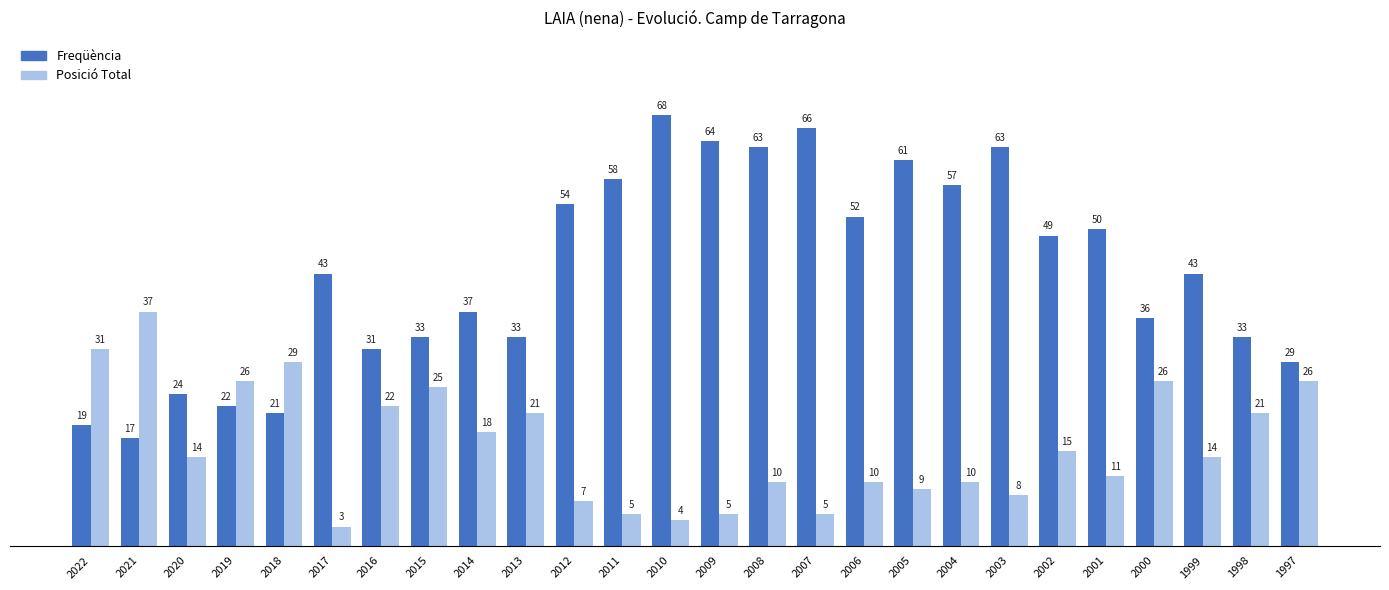

Reading right to left, extract all data points from this chart.

Freqüència: 1997=29	1998=33	1999=43	2000=36	2001=50	2002=49	2003=63	2004=57	2005=61	2006=52	2007=66	2008=63	2009=64	2010=68	2011=58	2012=54	2013=33	2014=37	2015=33	2016=31	2017=43	2018=21	2019=22	2020=24	2021=17	2022=19
Posició Total: 1997=26	1998=21	1999=14	2000=26	2001=11	2002=15	2003=8	2004=10	2005=9	2006=10	2007=5	2008=10	2009=5	2010=4	2011=5	2012=7	2013=21	2014=18	2015=25	2016=22	2017=3	2018=29	2019=26	2020=14	2021=37	2022=31